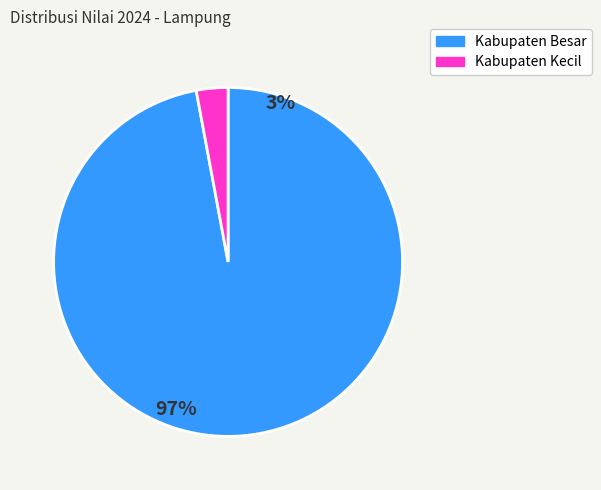

How many segments does this pie chart have?

2